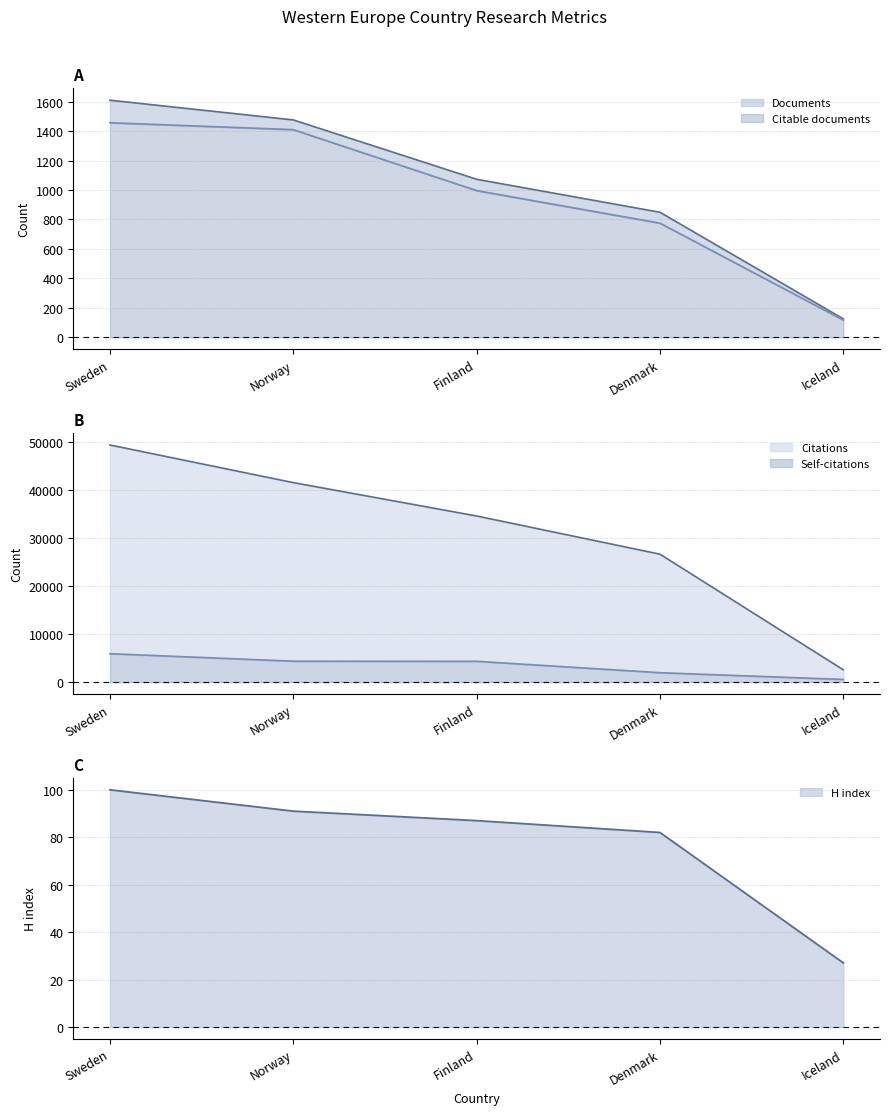

Reading left to right, list all the values displayed in this chart.

Documents: 1610	1476	1073	849	125
Citable documents: 1457	1410	996	775	117
Citations: 49316	41492	34552	26604	2557
Self-citations: 5909	4350	4326	1960	551
H index: 100	91	87	82	27